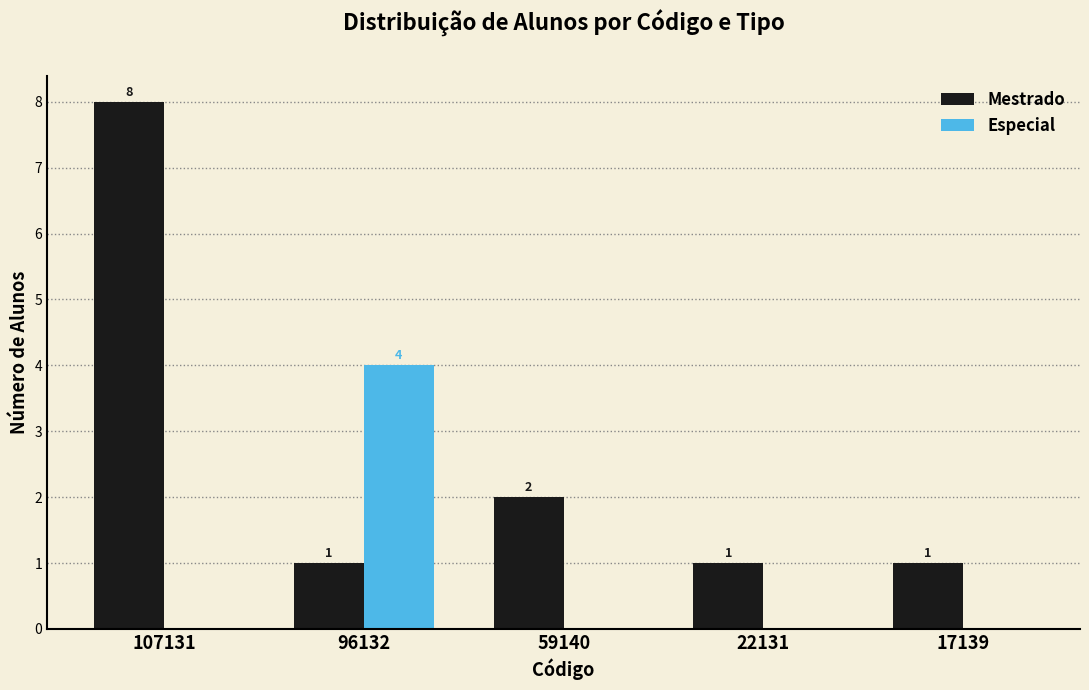

Reading left to right, what are all the values shown in this chart?

Mestrado: 107131=8	96132=1	59140=2	22131=1	17139=1
Especial: 107131=0	96132=4	59140=0	22131=0	17139=0